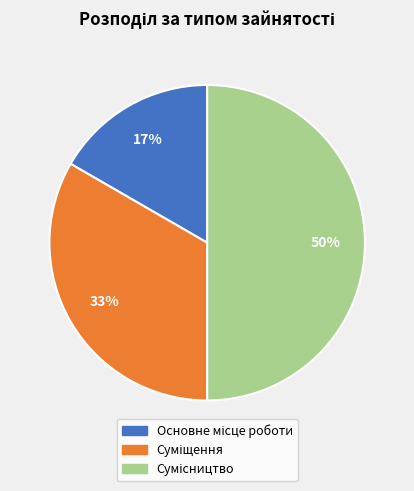

To the nearest percent, what is the average slice percentage?

33%